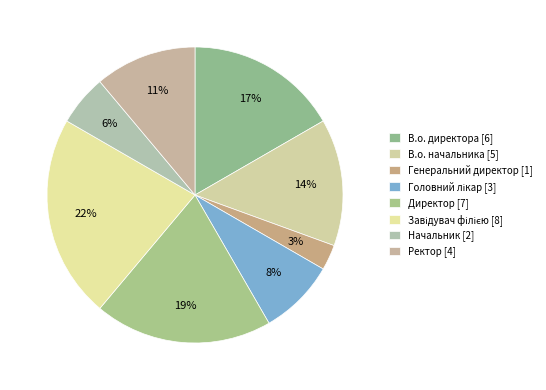

Is there any slice that represents more than half of the pie?

No